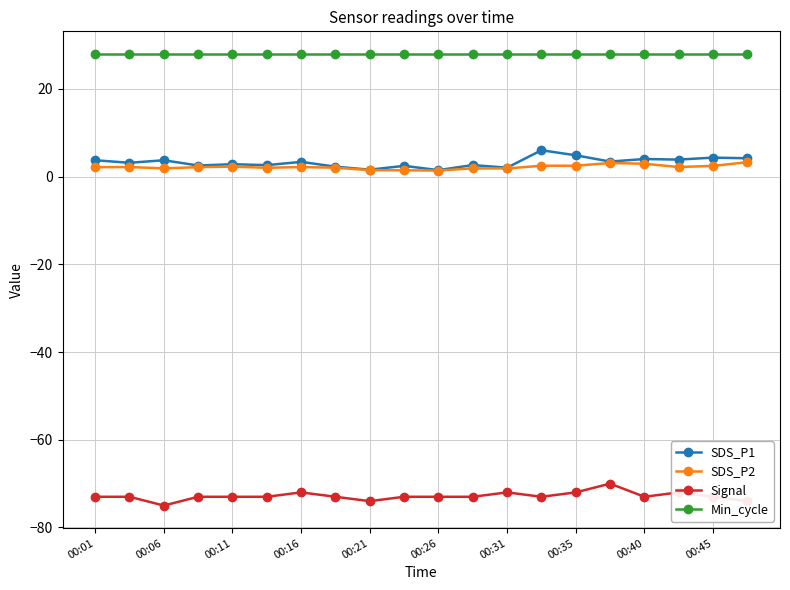

What is the maximum value for SDS_P2?

3.3